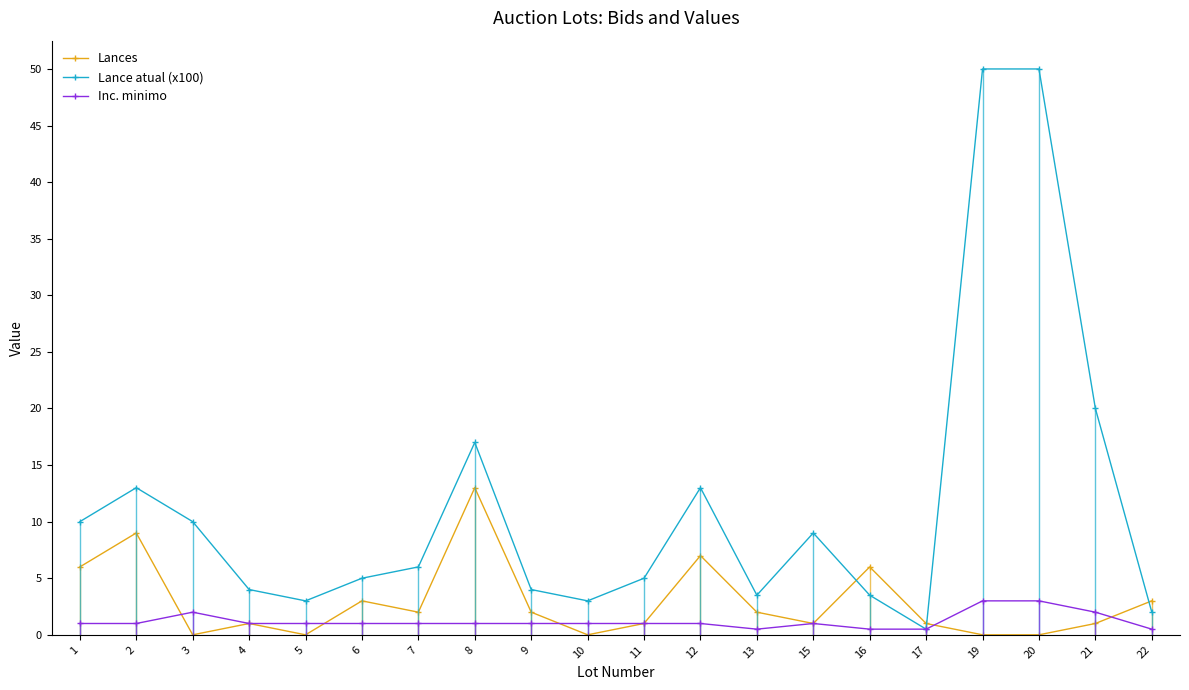

What is the lowest value of the Inc. minimo series?

0.5